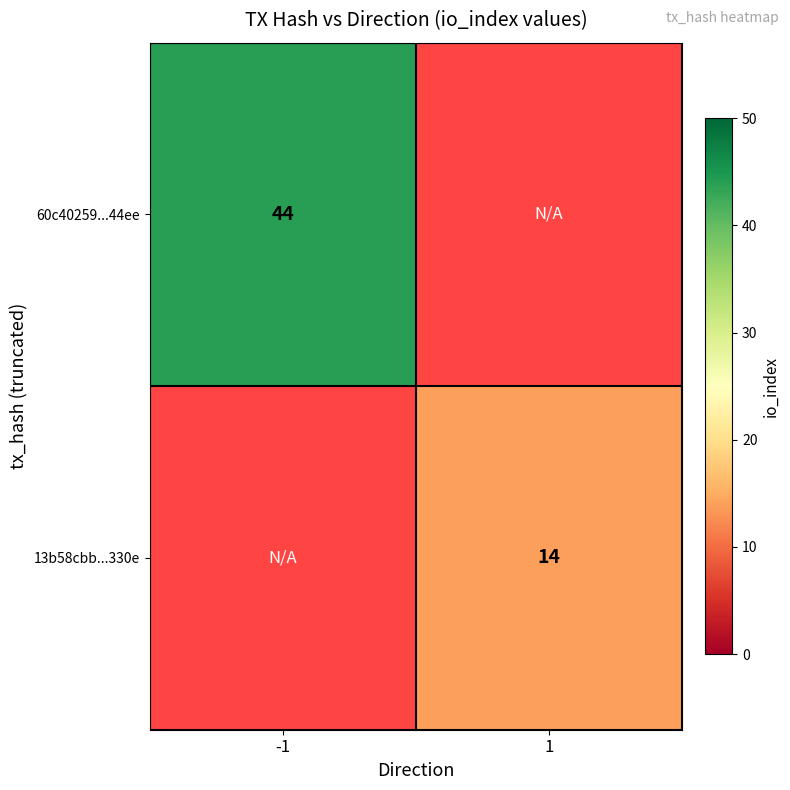

What is the minimum value shown in the chart?

14.0